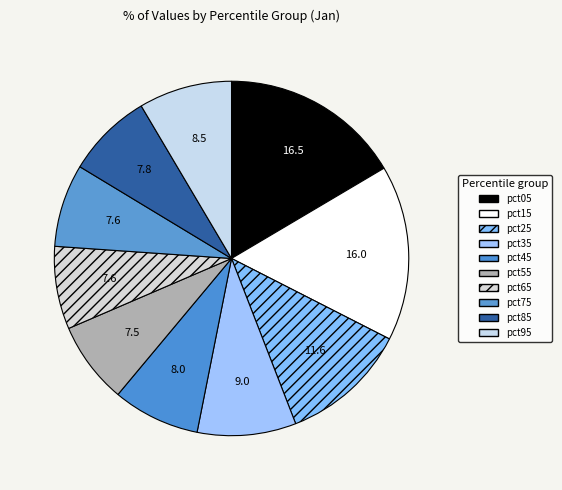

How many segments does this pie chart have?

10